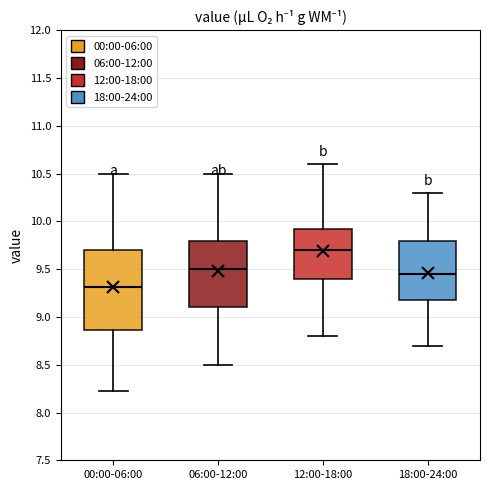

Reading left to right, transcribe this box plot: for each box, give where its median line is, the range the box spans, and where its two whiskers end, as read against the y-axis. The values are not printed on the chart, so give them approximately, as read against the axis.

00:00-06:00: median 9.30, box 8.85 to 9.70, whiskers 8.25 to 10.50
06:00-12:00: median 9.50, box 9.10 to 9.80, whiskers 8.50 to 10.50
12:00-18:00: median 9.70, box 9.40 to 9.95, whiskers 8.80 to 10.60
18:00-24:00: median 9.45, box 9.20 to 9.80, whiskers 8.70 to 10.30